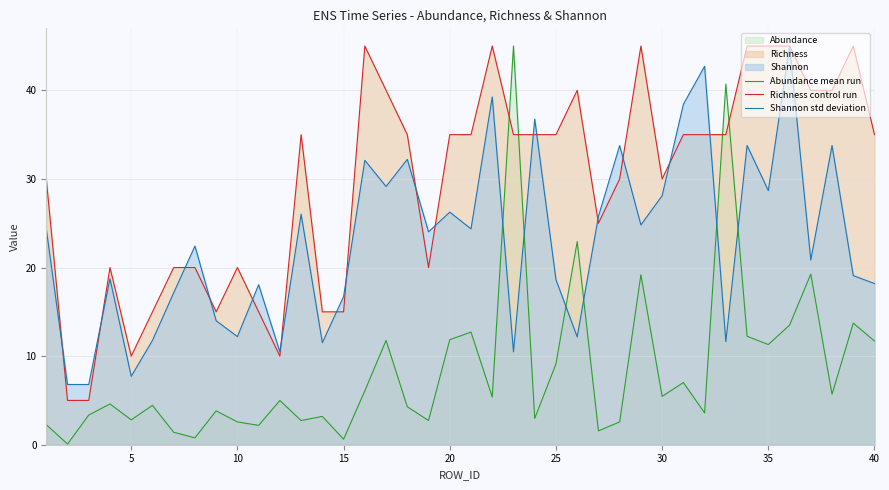

Which series has the largest total across all categories?

Richness control run